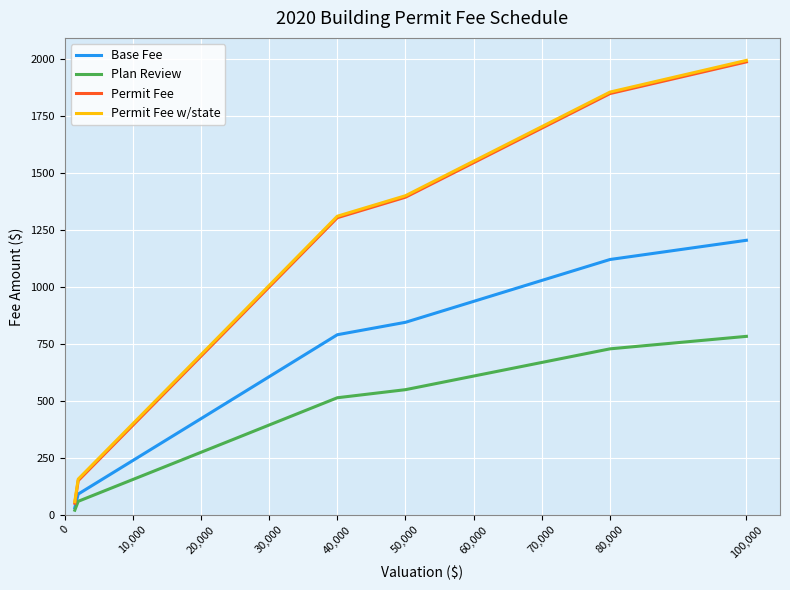

What is the highest value of the Permit Fee series?

1988.0